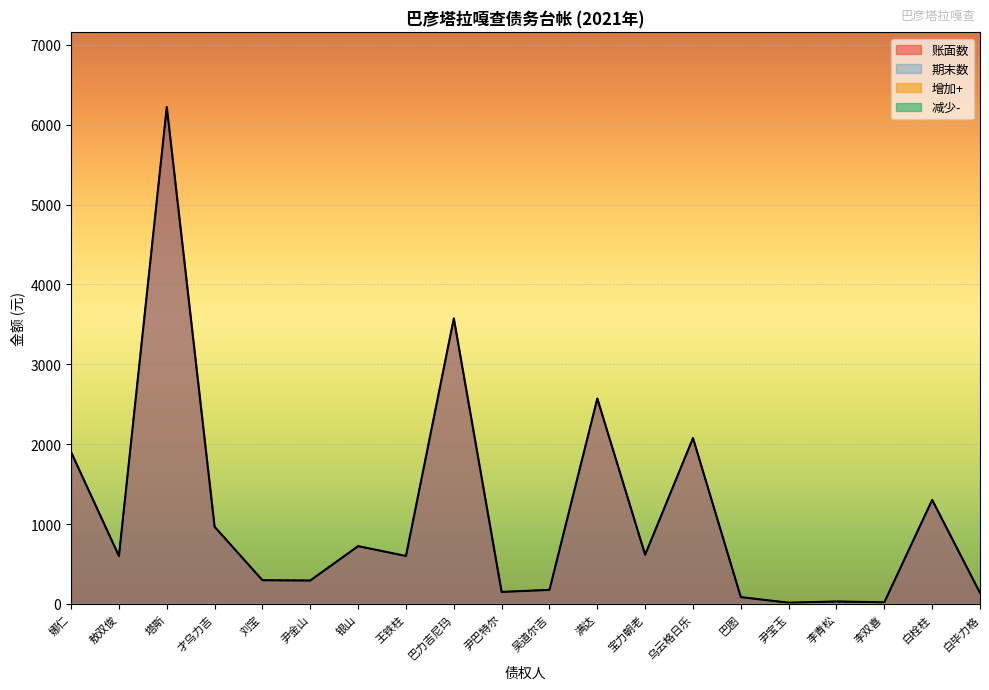

Between 尹金山 and 王铁柱, which series saw the biggest shift?

账面数